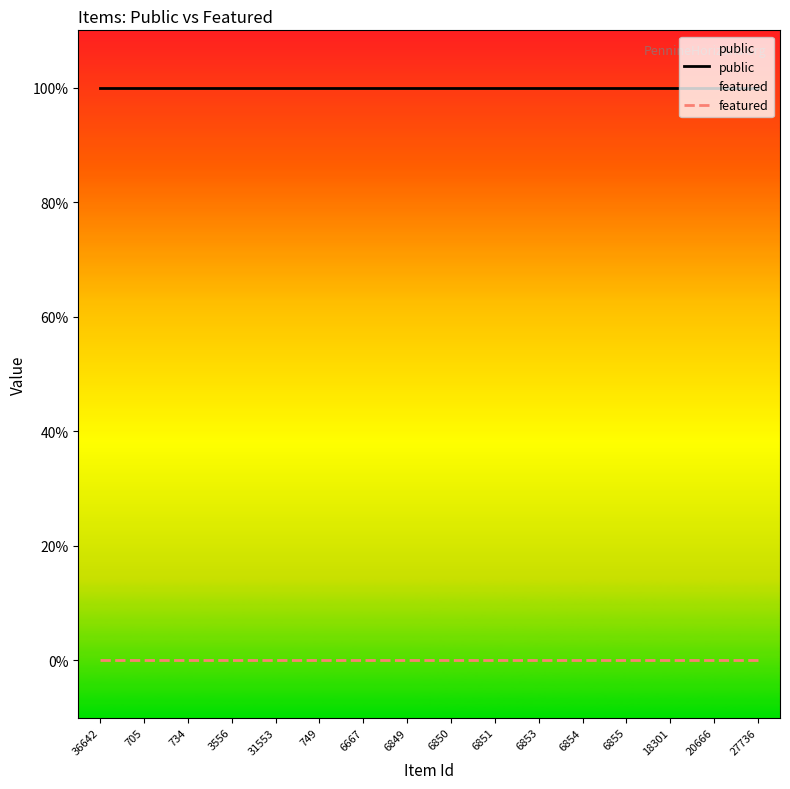

What is the label of the 16th point from the right?

36642